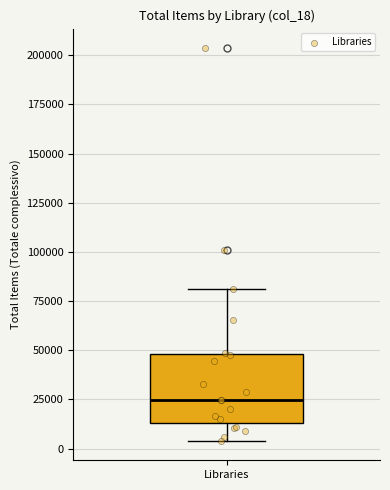

Transcribe this box plot: give where the median line is, the range the box spans, and where the two whiskers end, as read against the y-axis. The values are not printed on the chart, so give them approximately, as read against the axis.

median 25000, box 15000 to 50000, whiskers 5000 to 80000